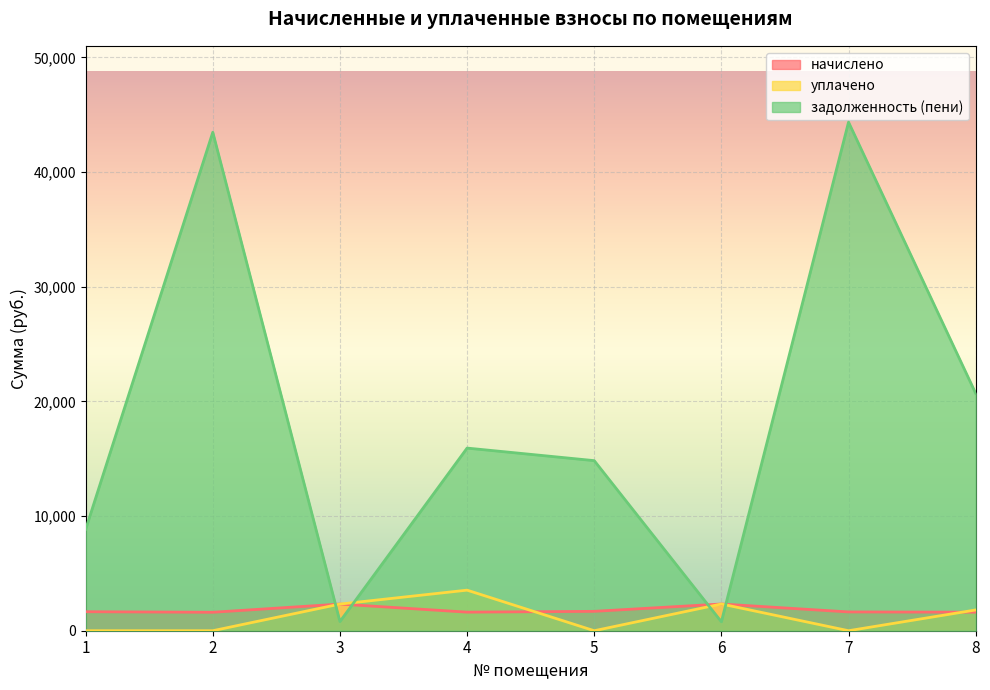

What is the approximate value of начислено at 5?

1690.0